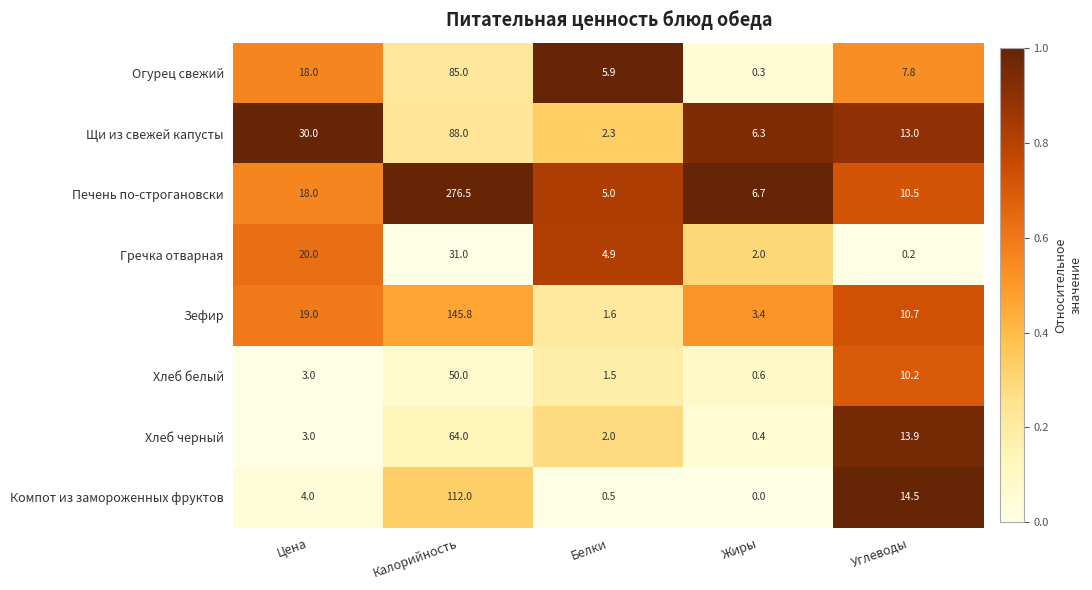

Read the Хлеб черный value at Цена.

3.0